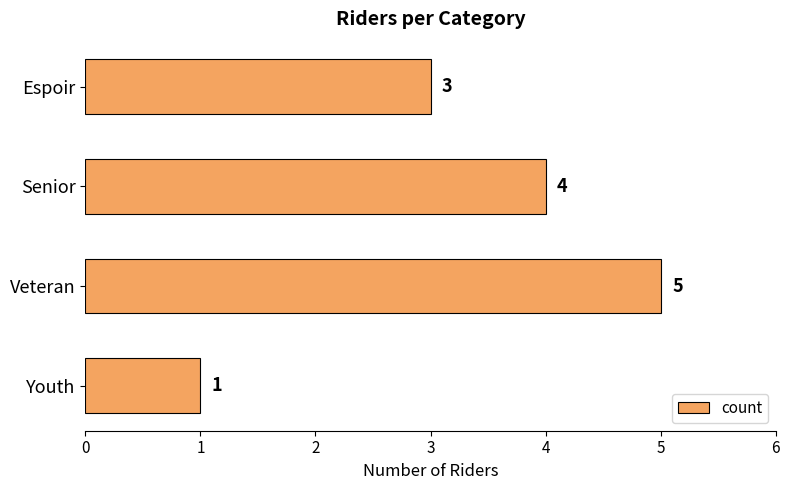

Where is the data nearest to the value 3?

Espoir